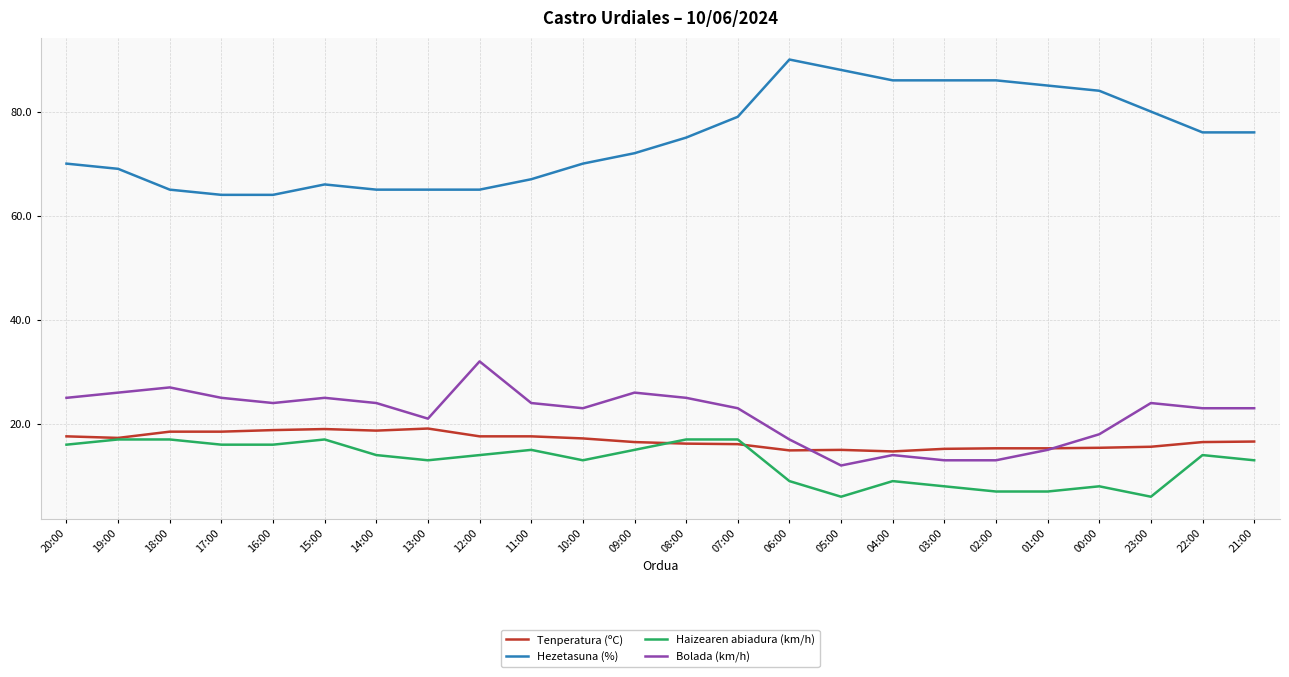

At how many categories does at least one series exceed 12?

24